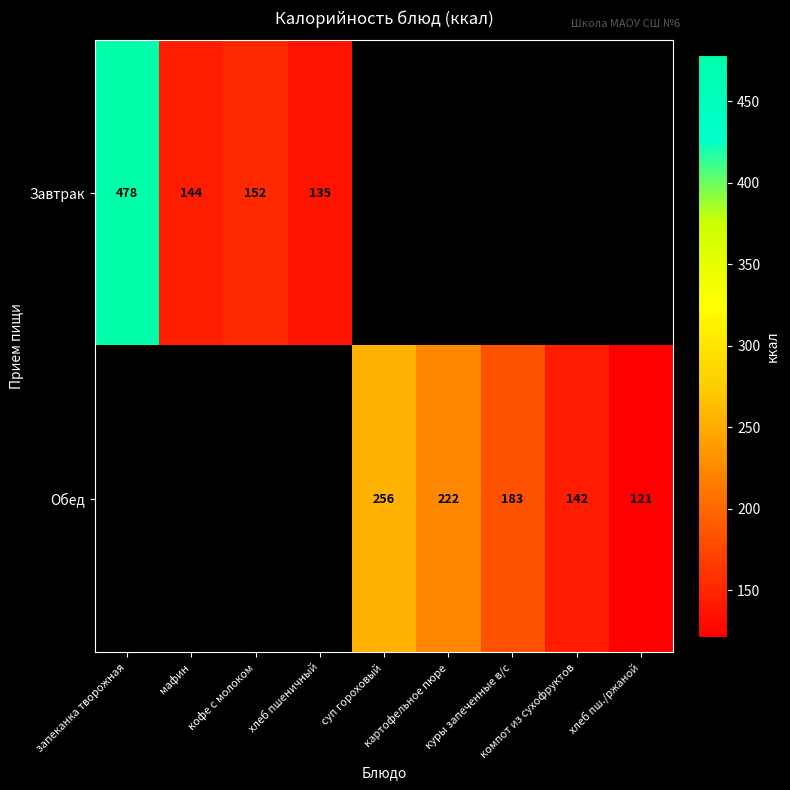

Count the number of data series in this chart.

2